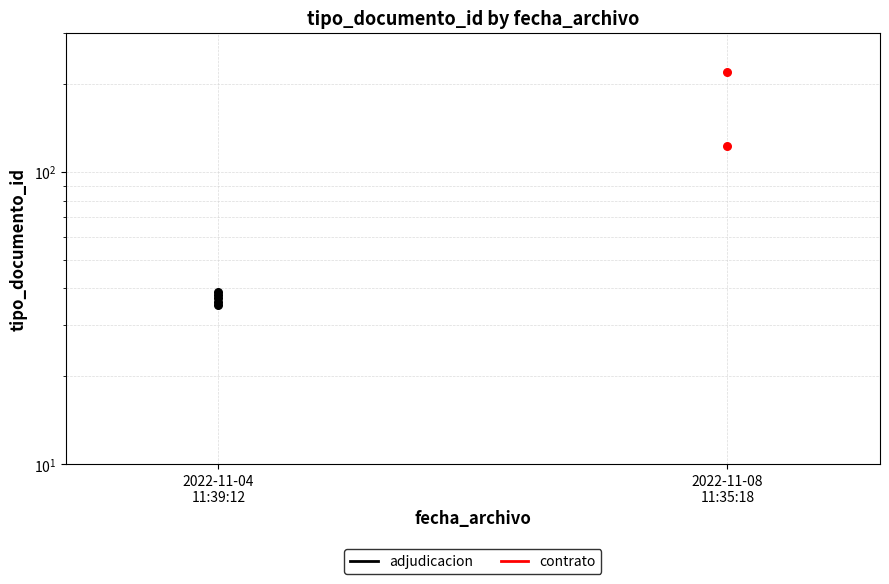

What are all the series names shown in the legend?

adjudicacion, contrato